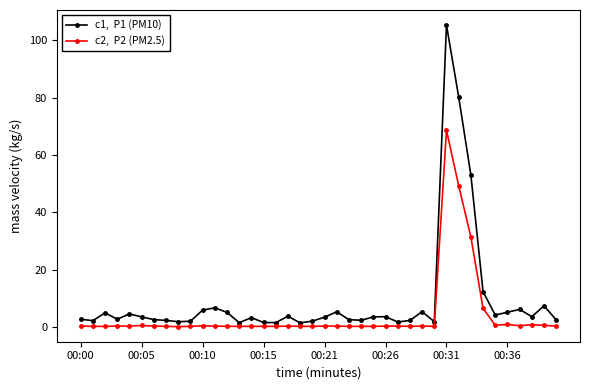

What is the greatest value displayed?

105.3